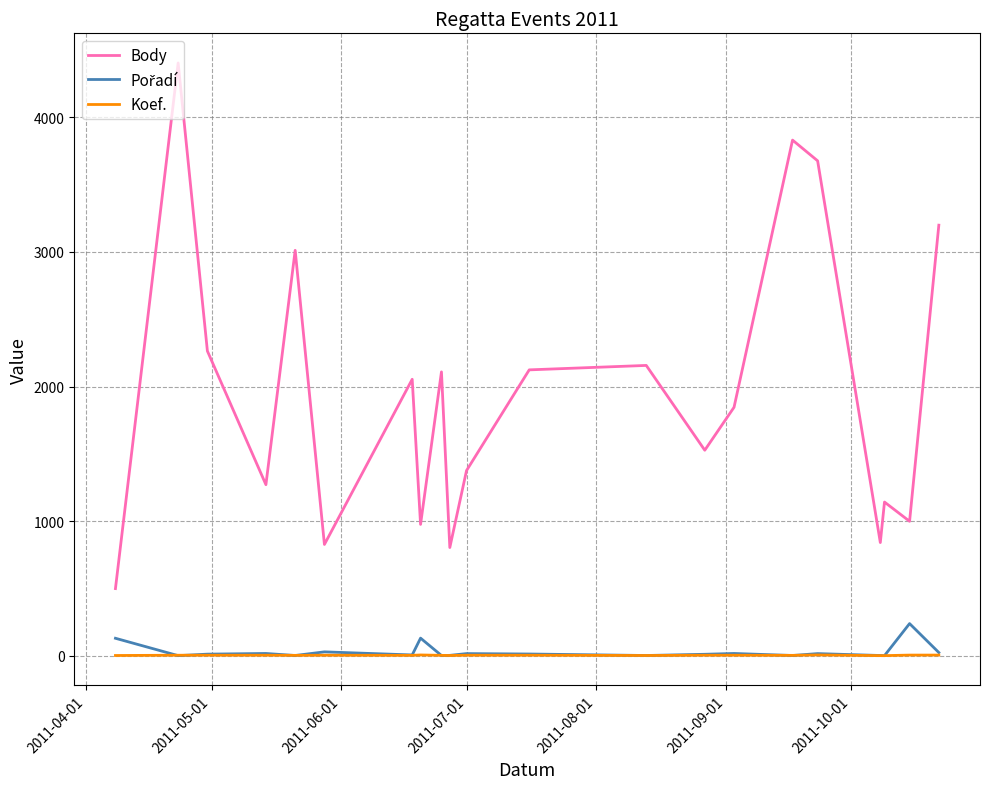

True or false: Body and Koef. intersect in this chart.

False